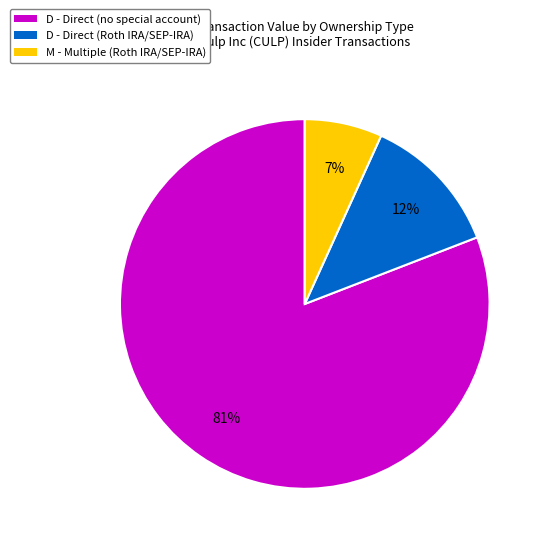

Between D - Direct (Roth IRA/SEP-IRA) and D - Direct (no special account), which is larger?

D - Direct (no special account)